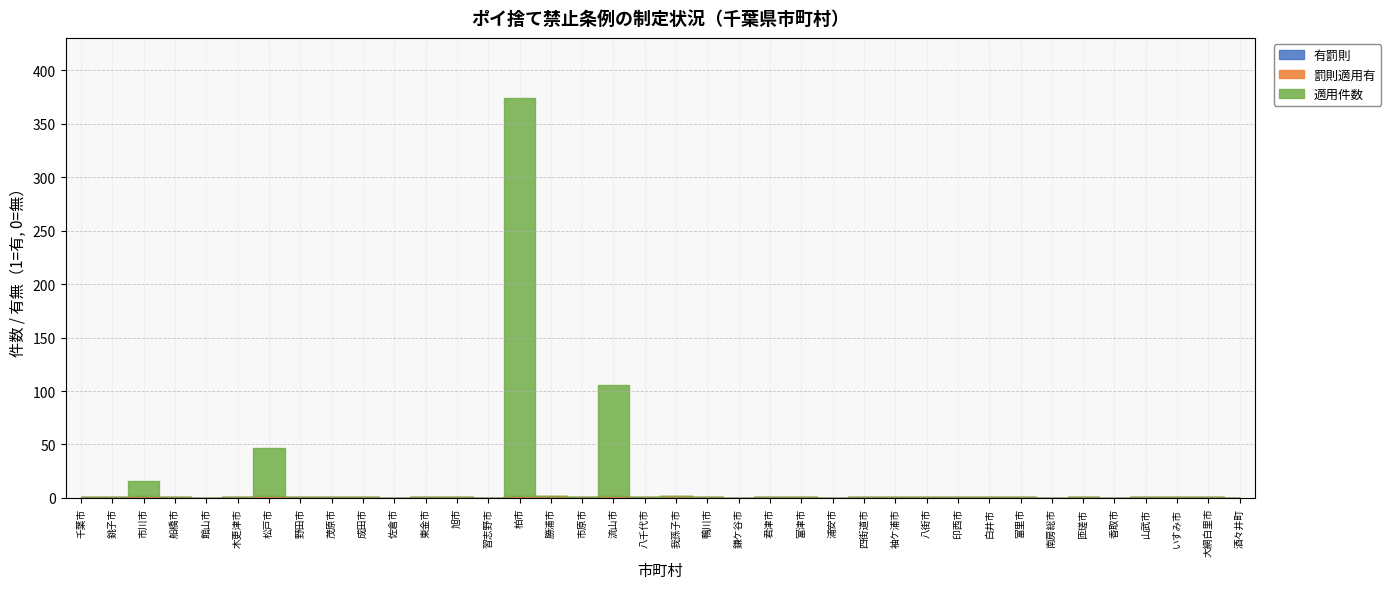

Is the value of 罰則適用有 at 山武市 greater than the value of 有罰則 at 香取市?

No